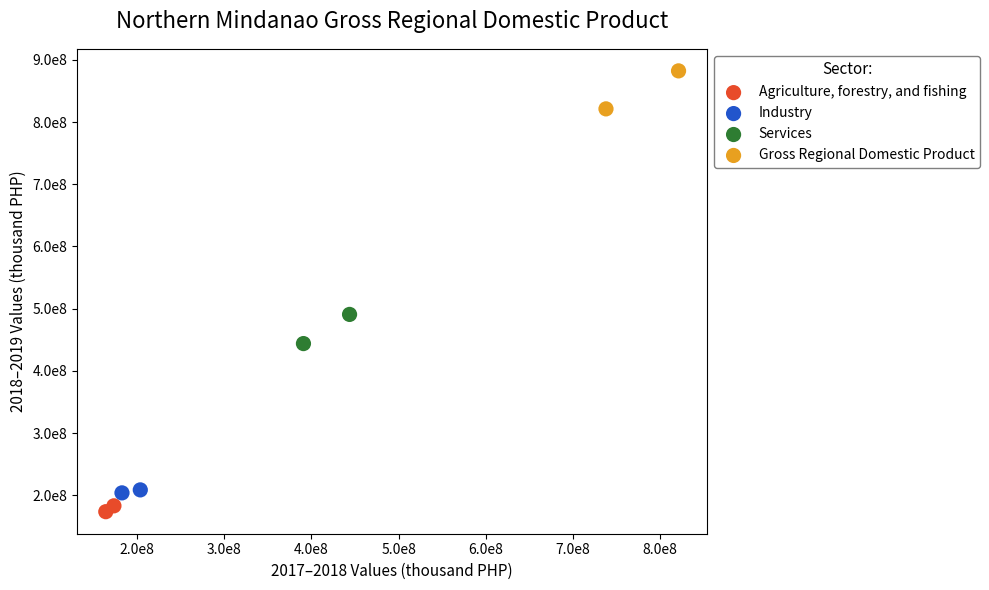

Which series contains the lowest Y value?

Agriculture, forestry, and fishing